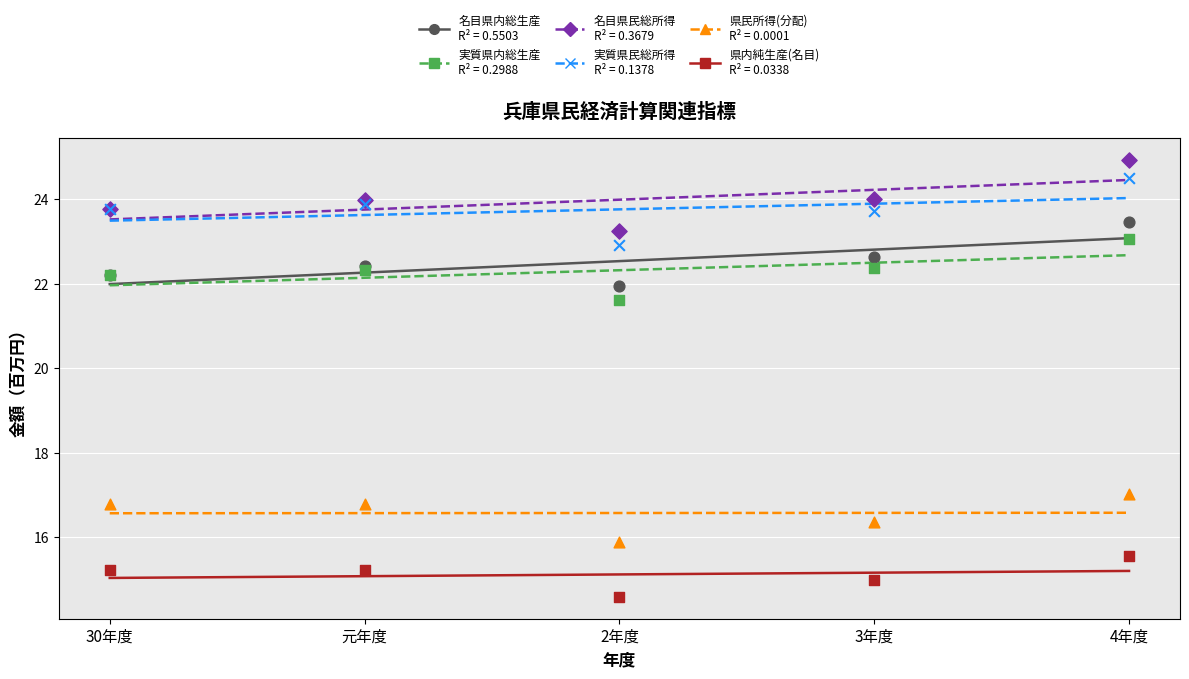

Which series contains the lowest Y value?

県内純生産(名目)